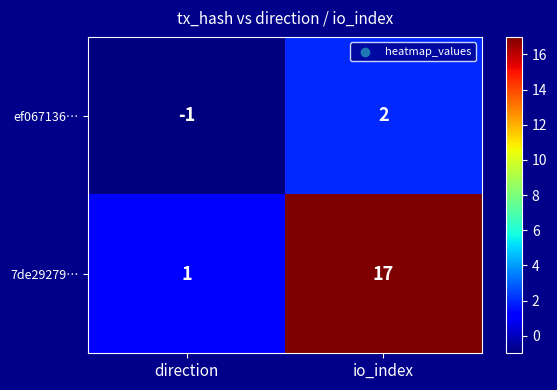

Count the number of categories in the chart.

2